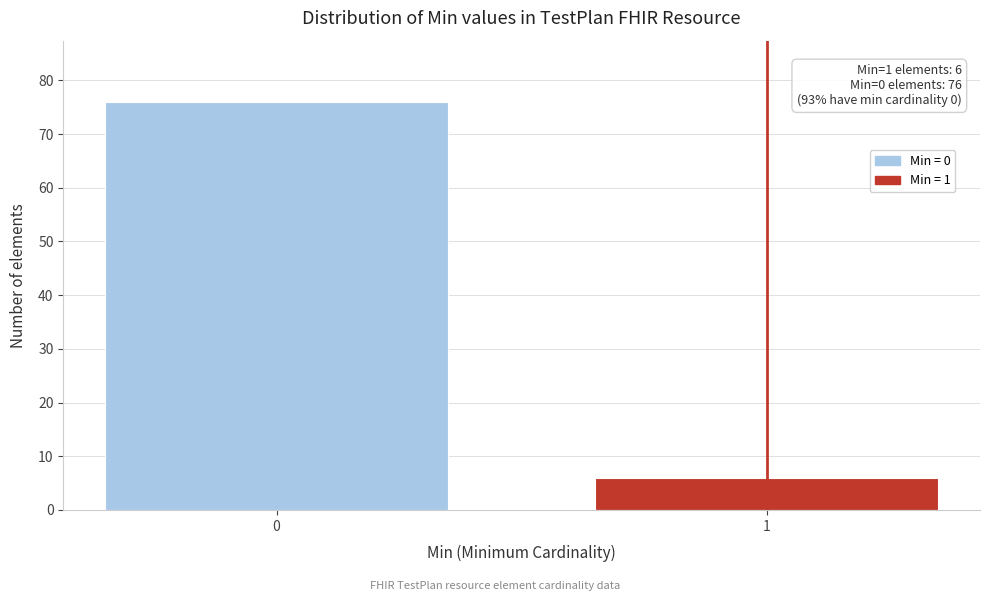

Reading left to right, extract all data points from this chart.

0=76	1=6